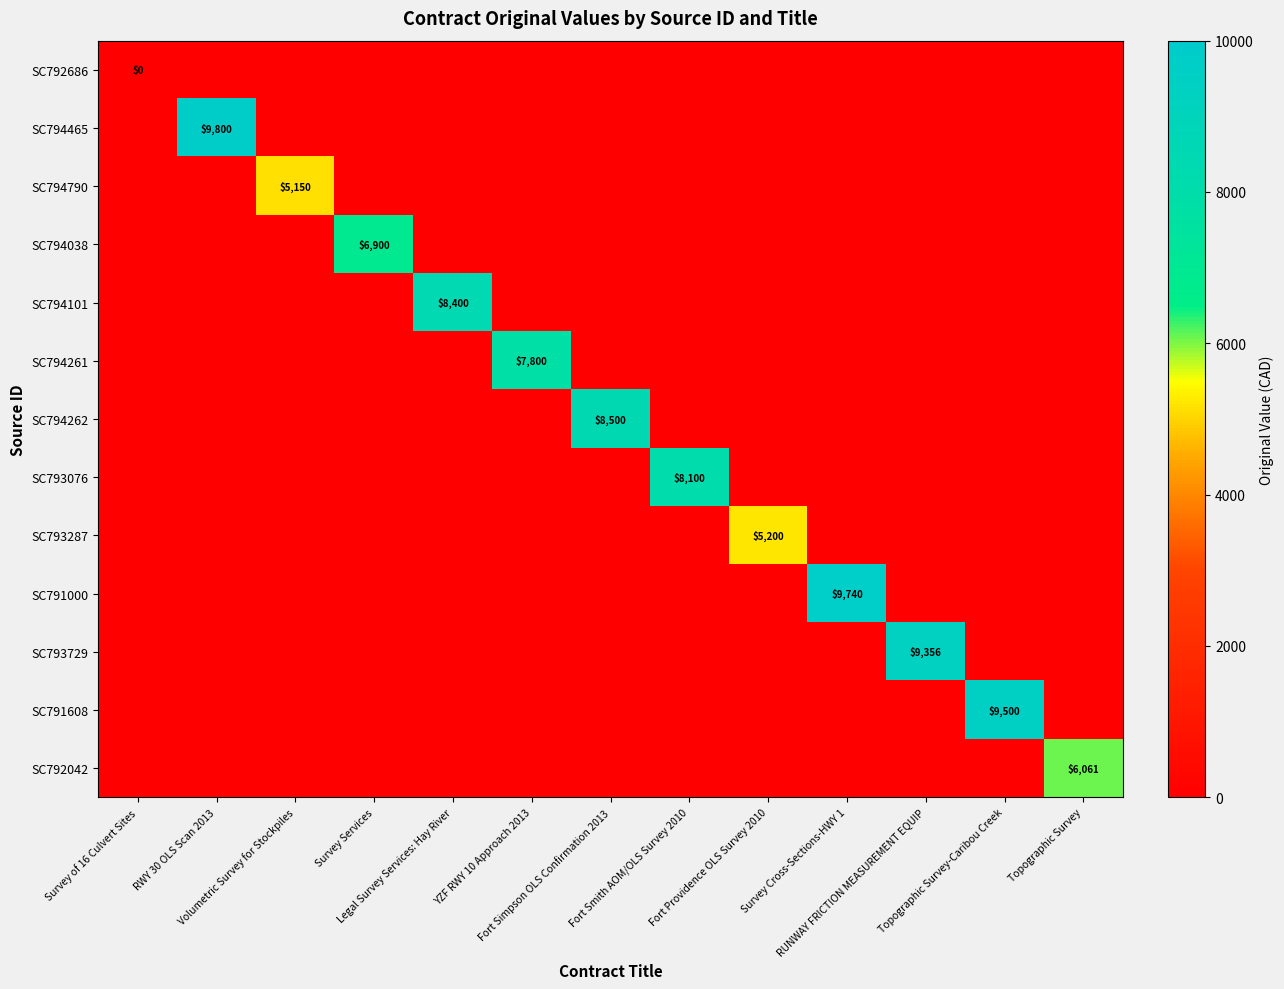

True or false: SC792042 has a value of 3262.6 at Survey Services.

False